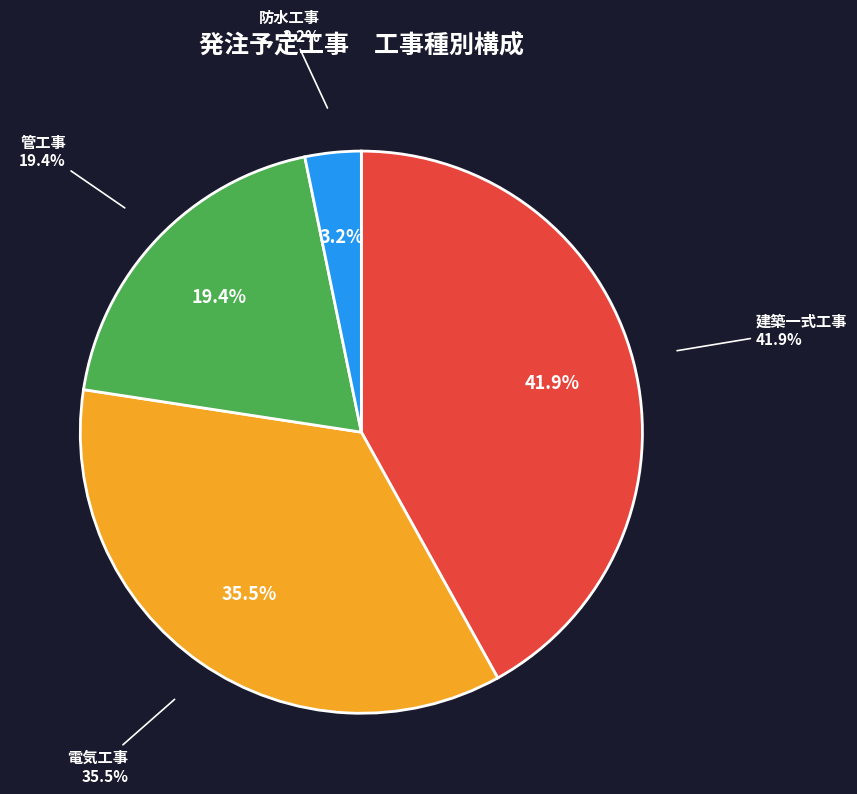

To the nearest percent, what is the combined percentage of 建築一式工事 and 管工事?

61%